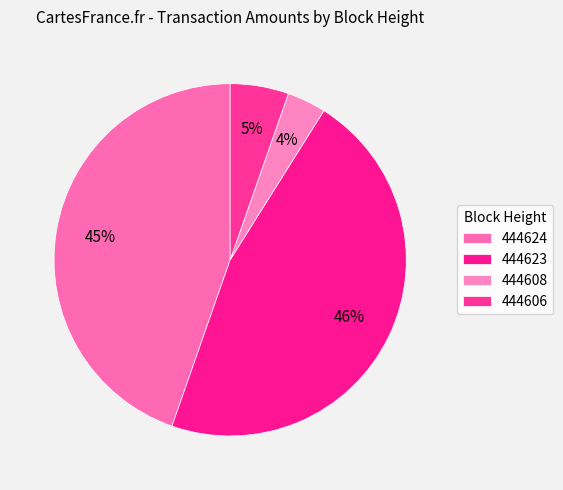

Is it true that 444623 is 46% of the pie?

True